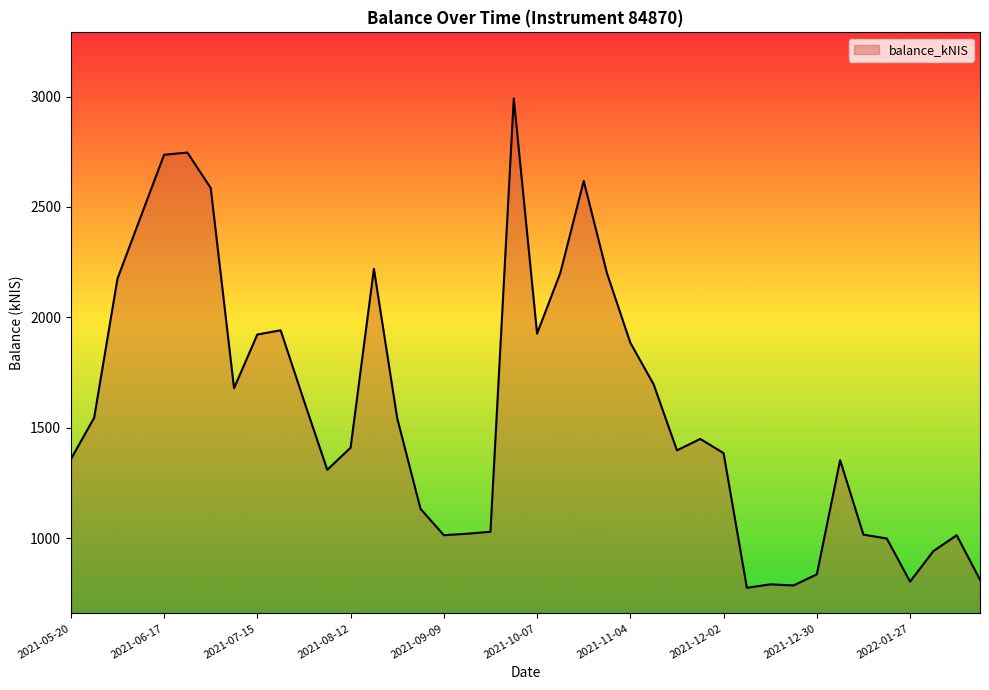

What is the minimum value shown in the chart?

774.7